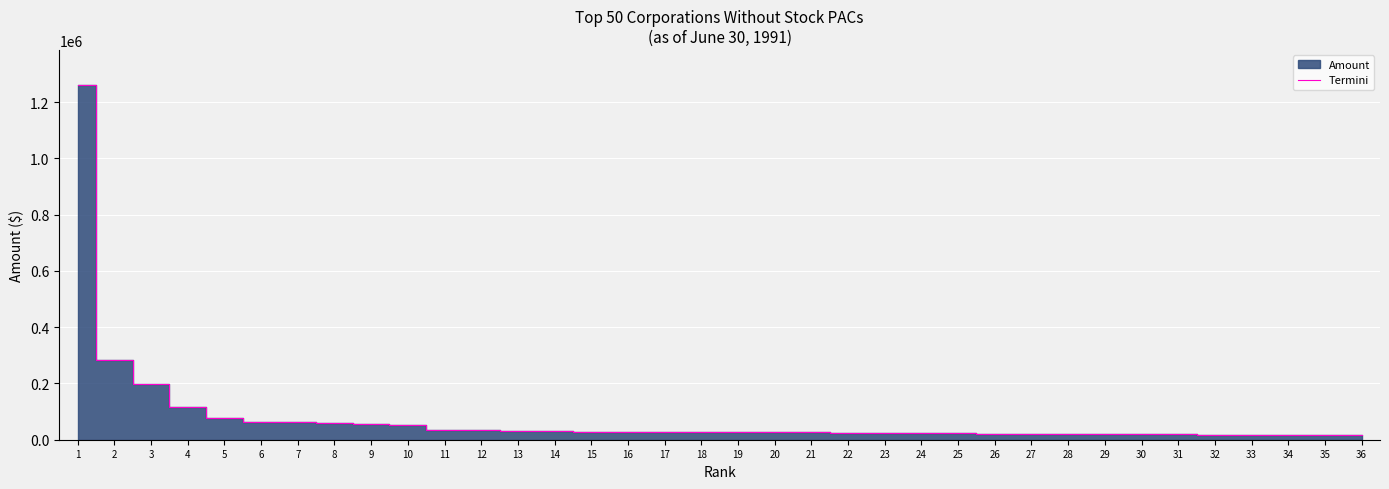

The chart shows a value of 40324 at 24. True or false?

False